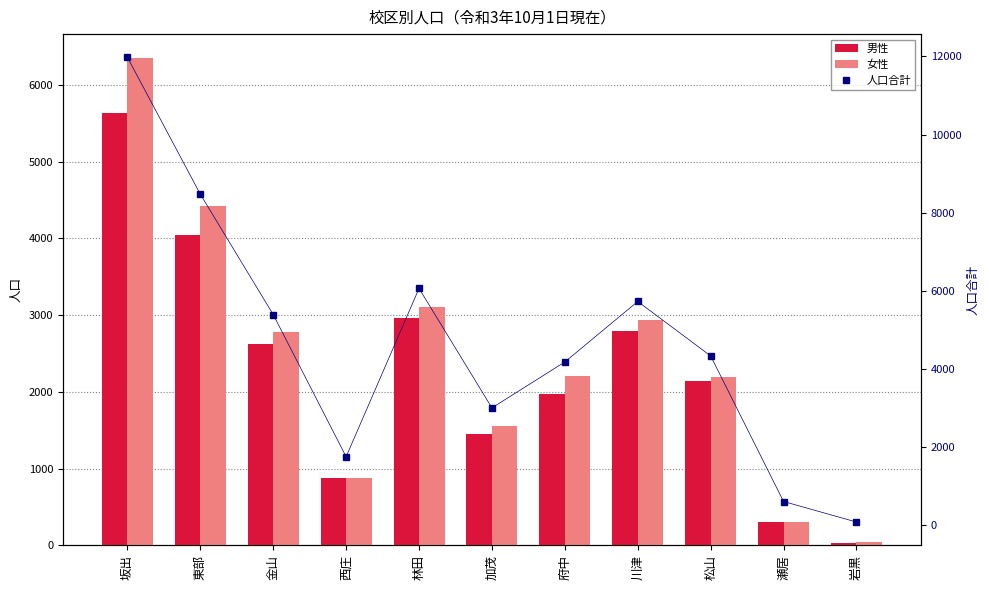

How many groups of bars are there?

11